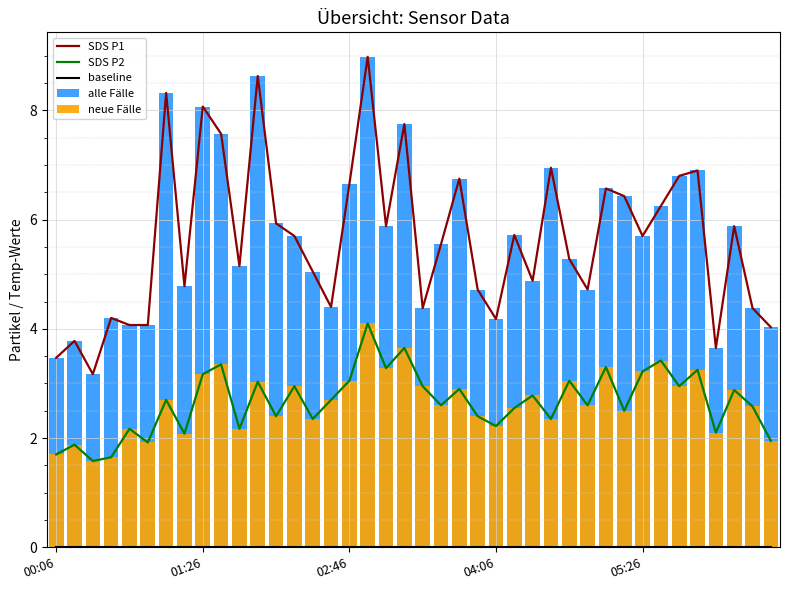

What is the value of the neue Fälle bar at the 29th from the left?

3.0